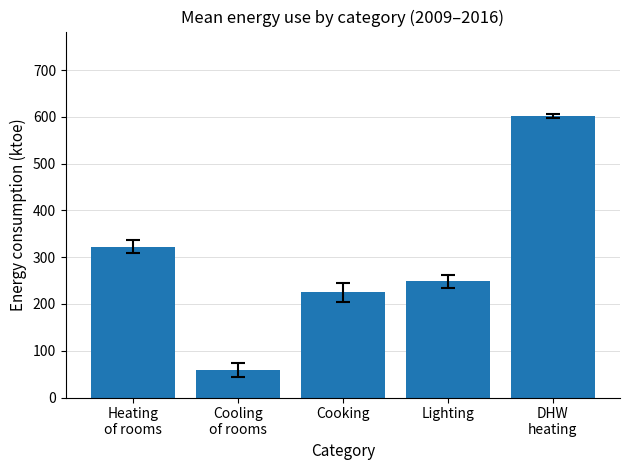

Reading right to left, extract all data points from this chart.

DHW
heating=602.0	Lighting=248.8	Cooking=224.9	Cooling
of rooms=59.0	Heating
of rooms=322.8